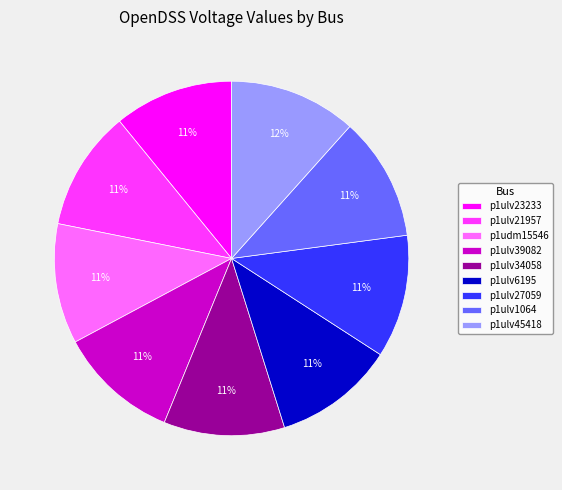

Approximately how many times larger is the value at p1ulv27059 compared to p1ulv34058?

1.0